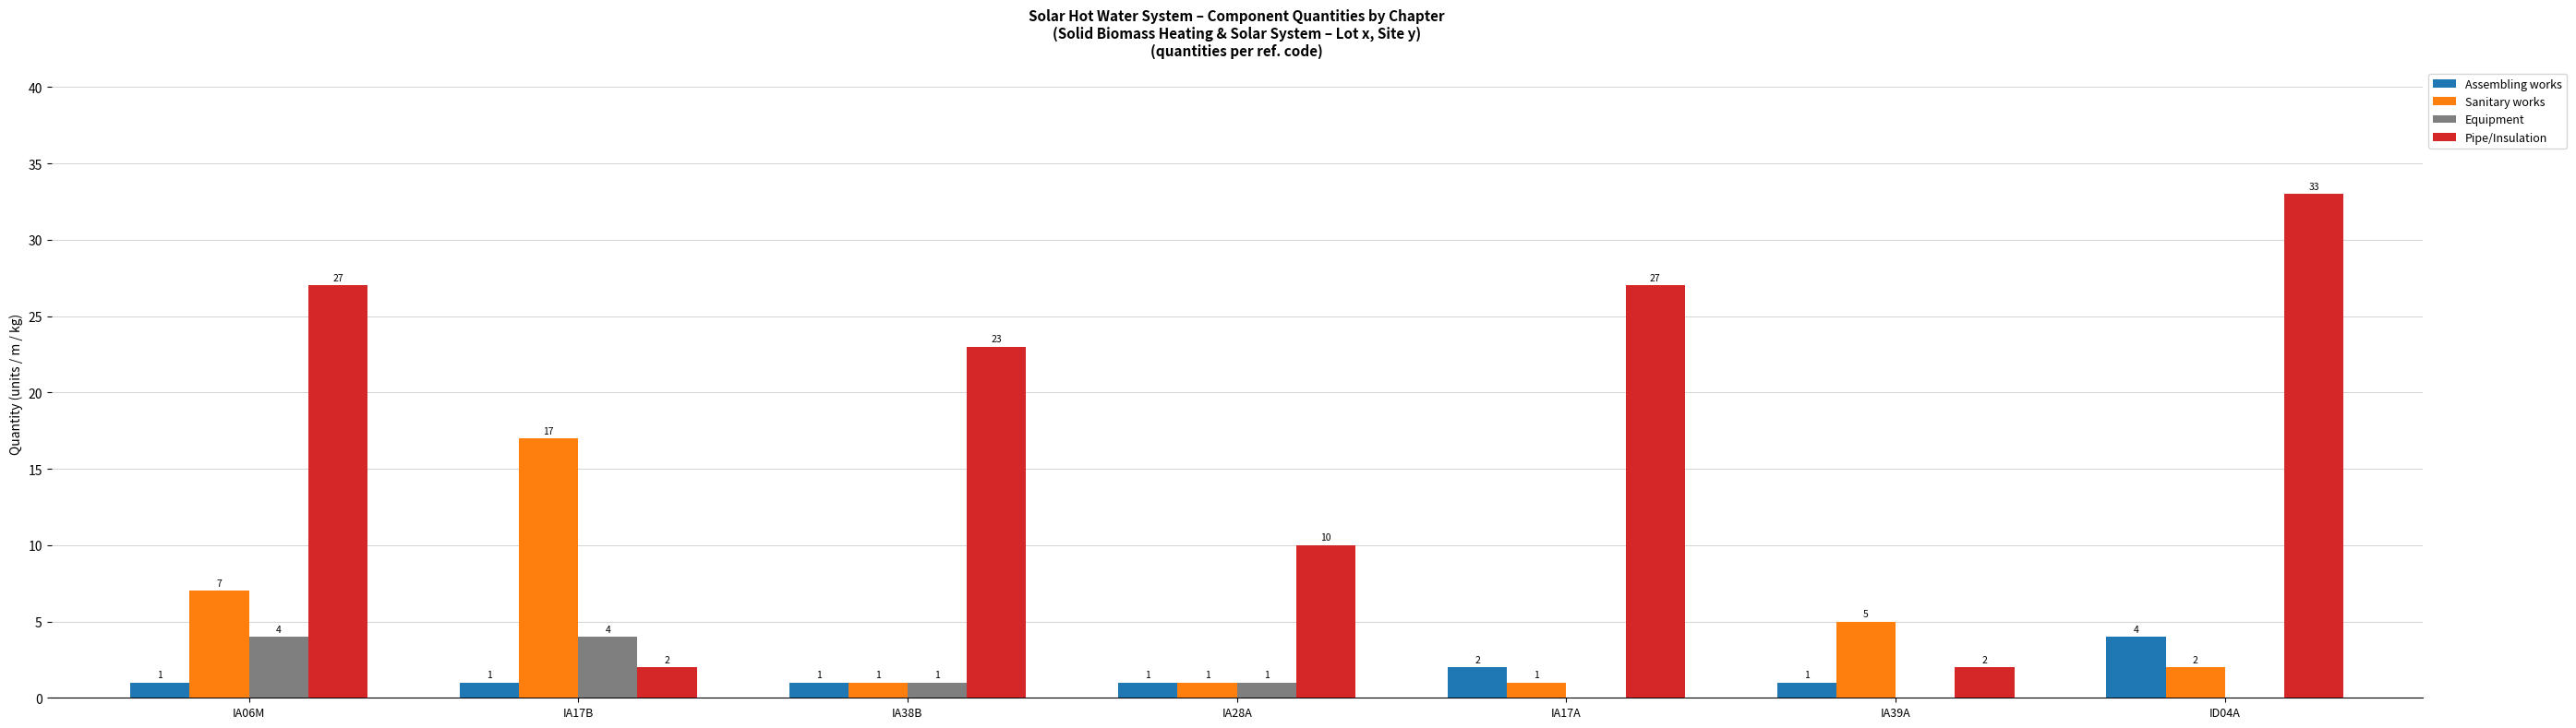

True or false: Assembling works has a value of 1 at IA17B.

True